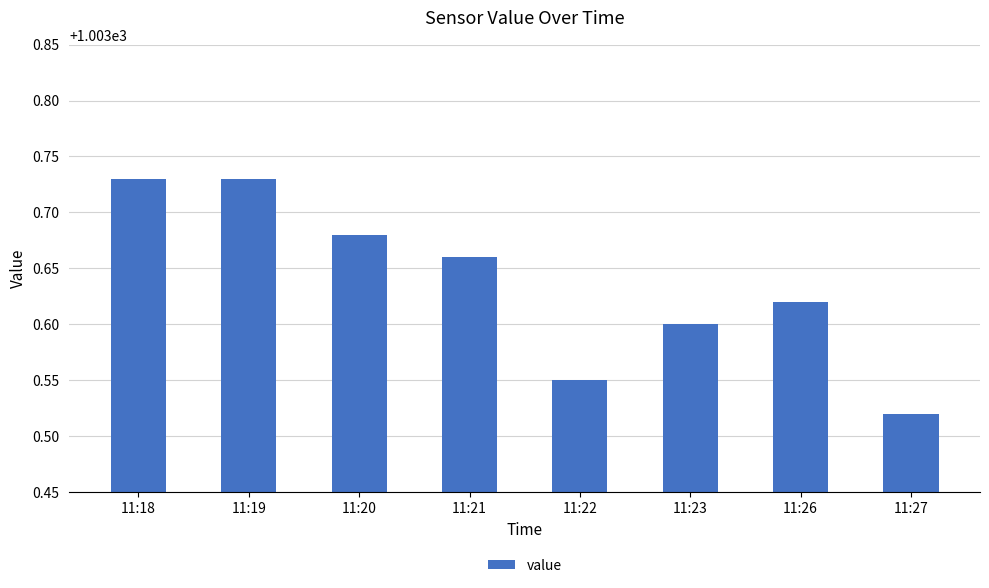

Does the chart contain any negative values?

No